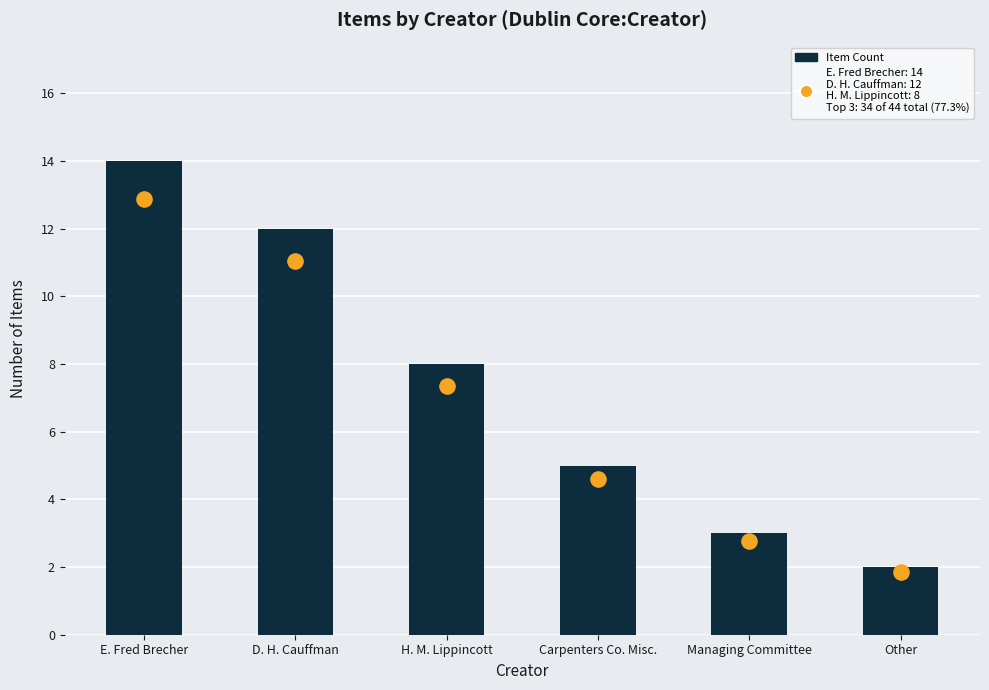

What is the change in value from D. H. Cauffman to Carpenters Co. Misc.?

-7